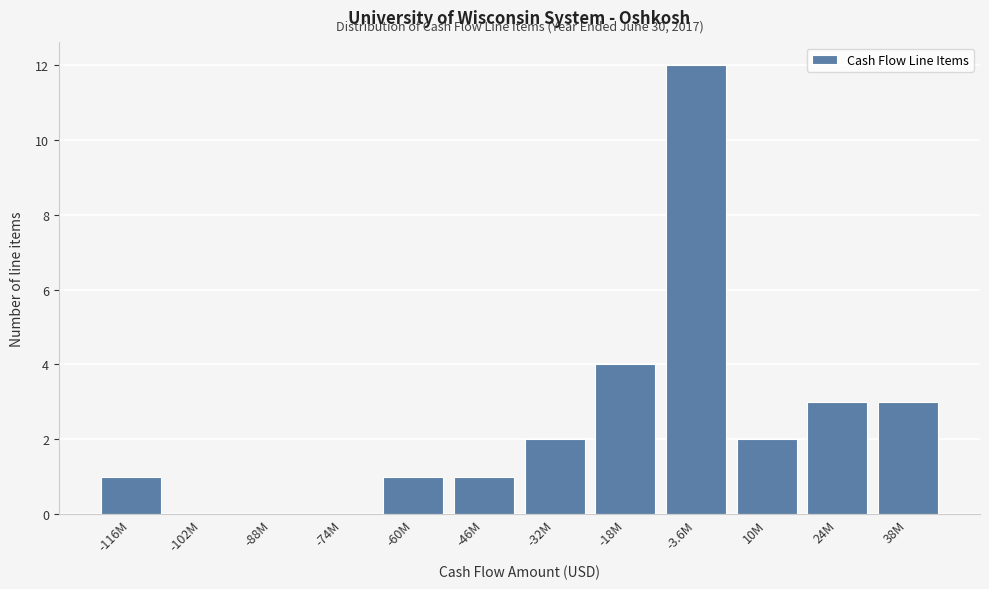

Reading left to right, transcribe all the data shown in this chart.

-116M=1	-102M=0	-88M=0	-74M=0	-60M=1	-46M=1	-32M=2	-18M=4	-3.6M=12	10M=2	24M=3	38M=3